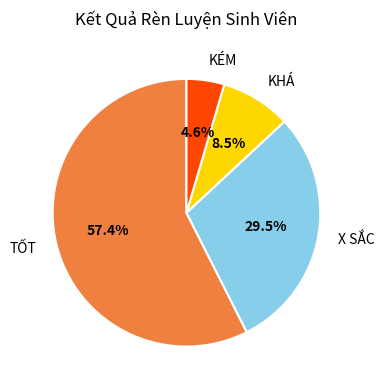

What portion of the pie excludes TỐT?

42.6%